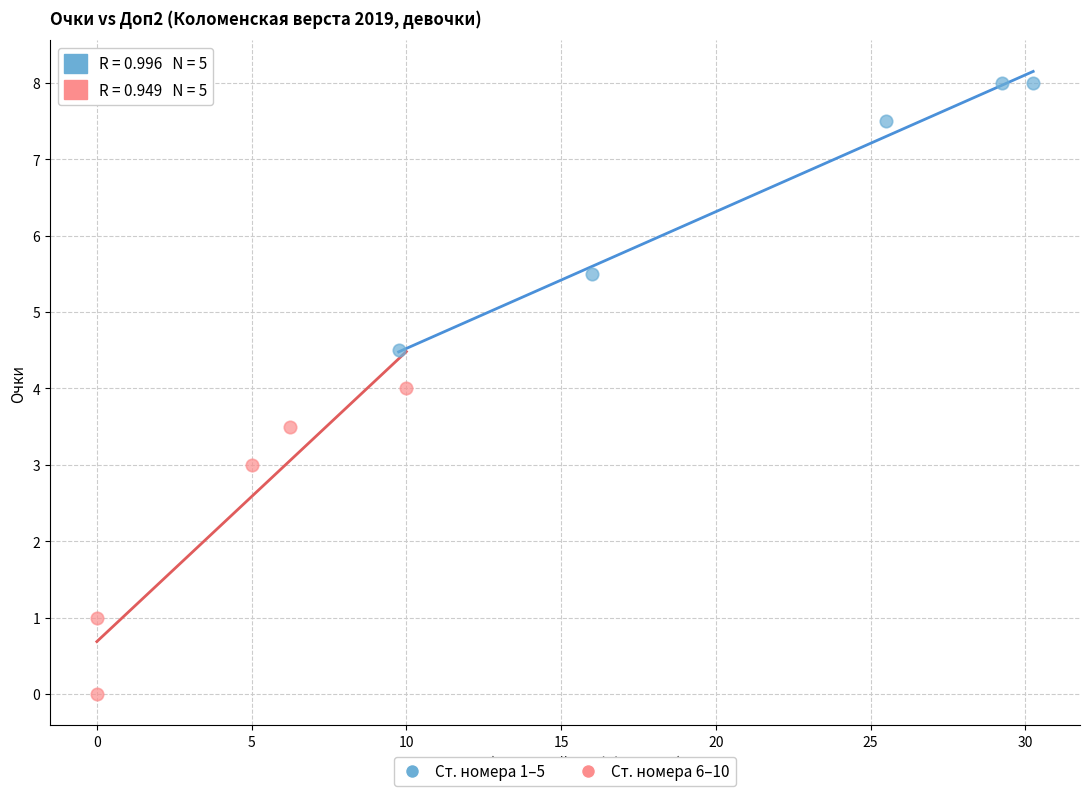

Which series reaches the maximum Y coordinate?

Ст. номера 1–5